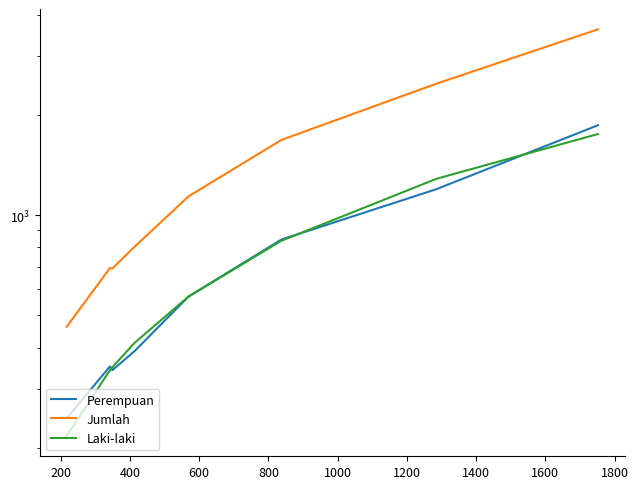

What is the value of the Perempuan point at the 6th from the left?

844